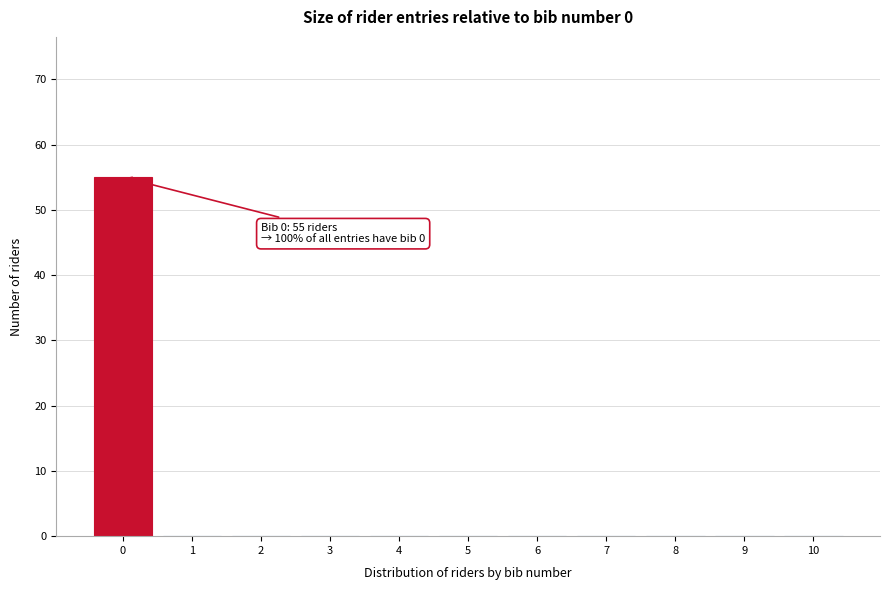

Reading left to right, what are all the values shown in this chart?

0=55	1=0	2=0	3=0	4=0	5=0	6=0	7=0	8=0	9=0	10=0